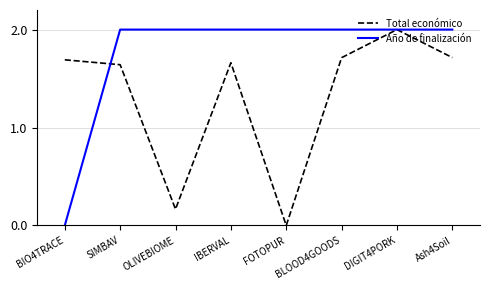

At which category is the sum across all series the highest?

DIGIT4PORK